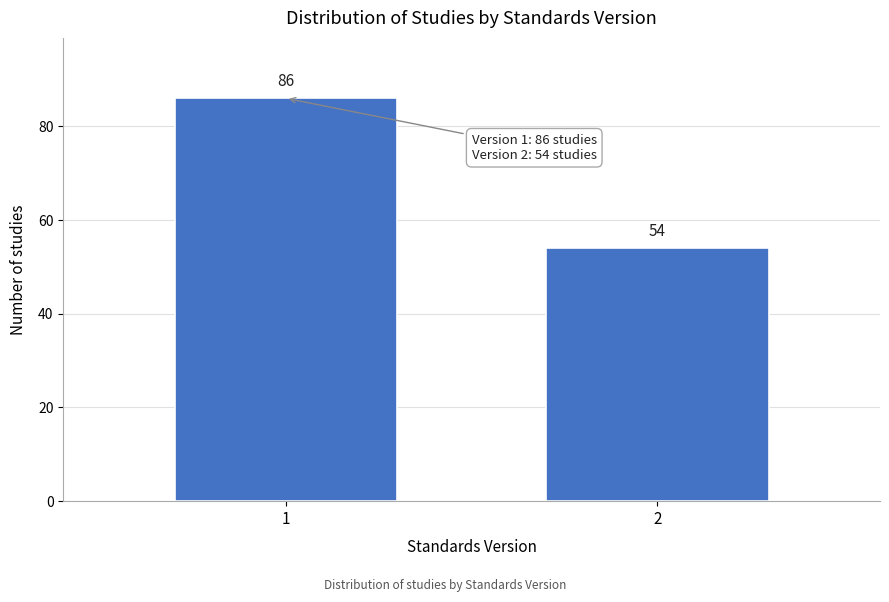

Reading left to right, what are all the values shown in this chart?

86	54